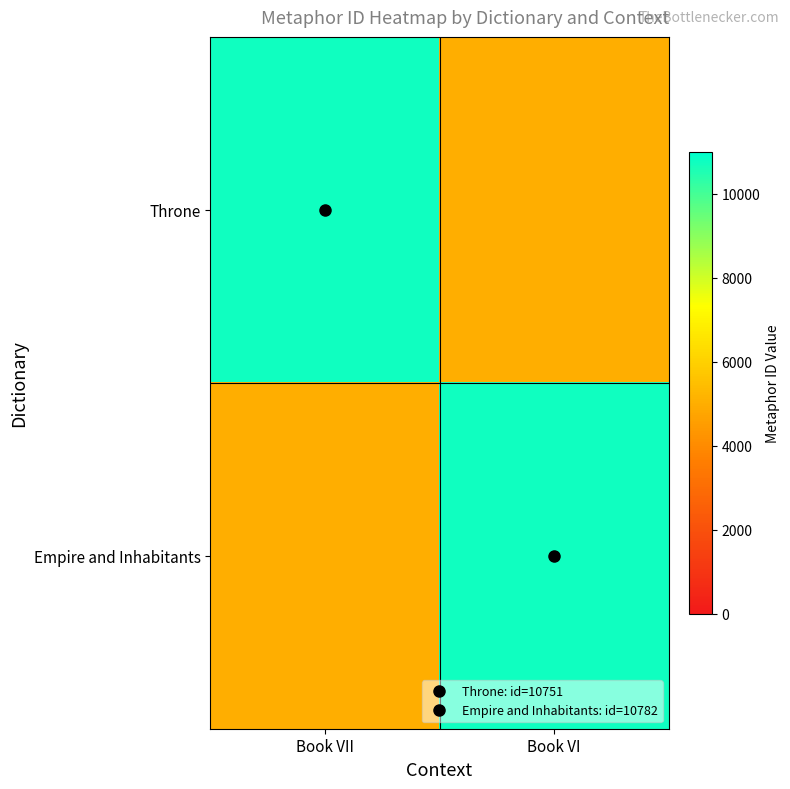

At how many categories does at least one series exceed 5702?

2